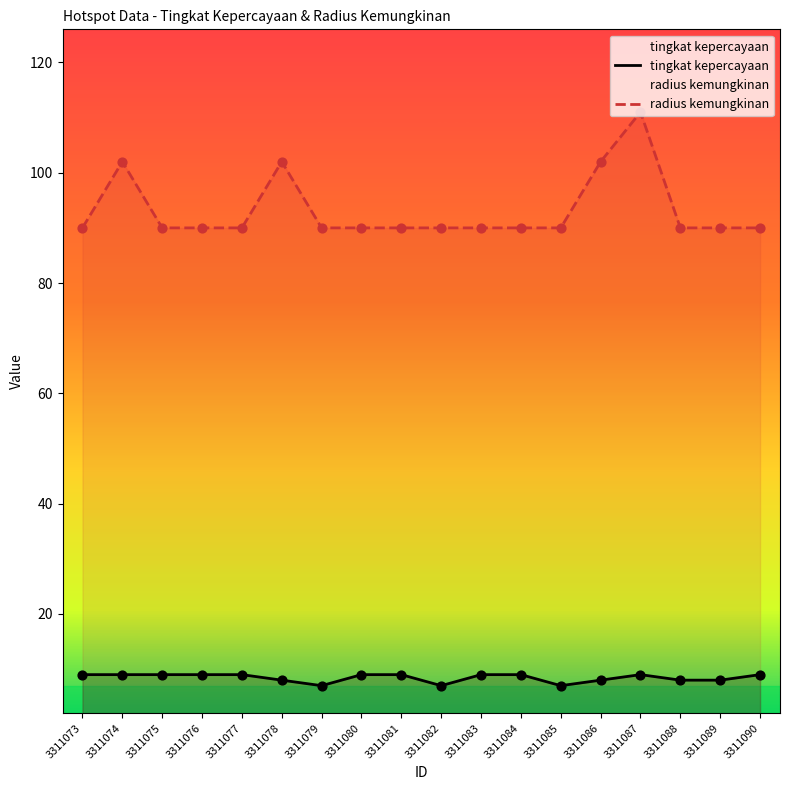

Is the value of tingkat kepercayaan at 3311081 greater than the value of radius kemungkinan at 3311085?

No